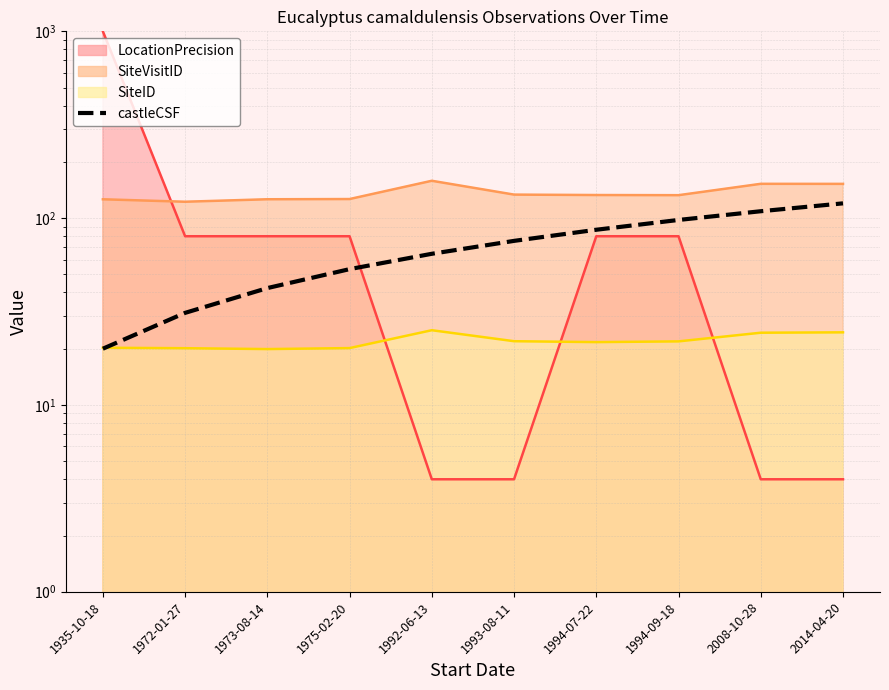

Which category has the lowest value across all series?

1935-10-18